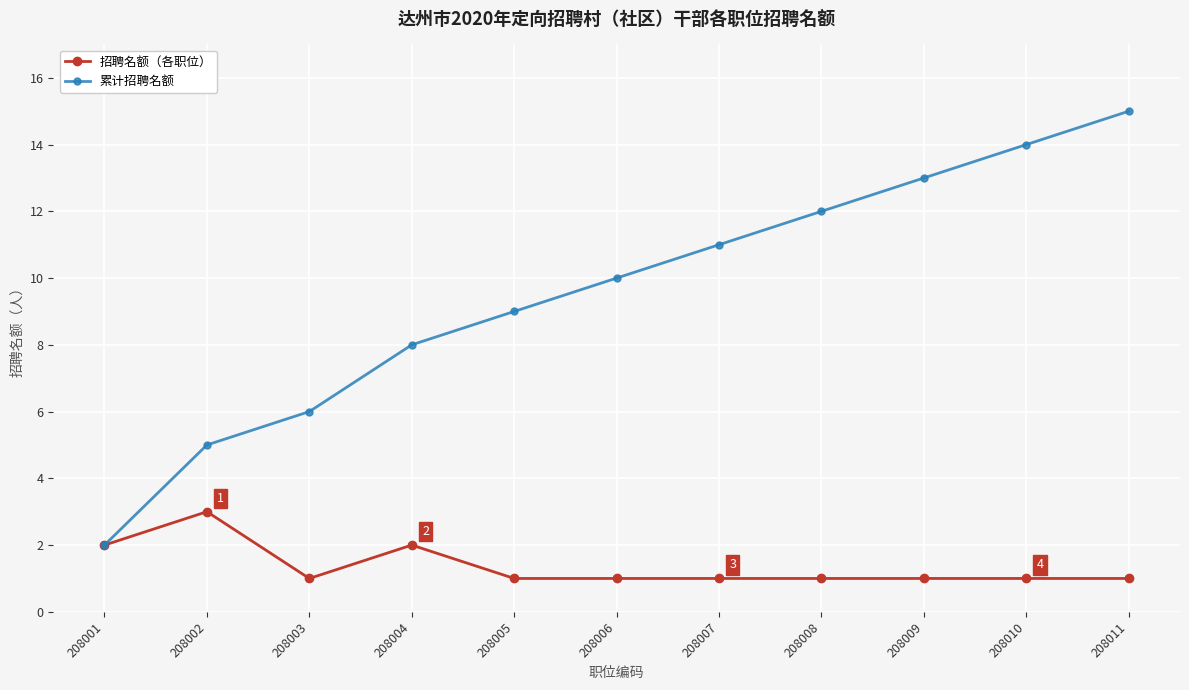

The 累计招聘名额 series shows 11 at 208003. True or false?

False